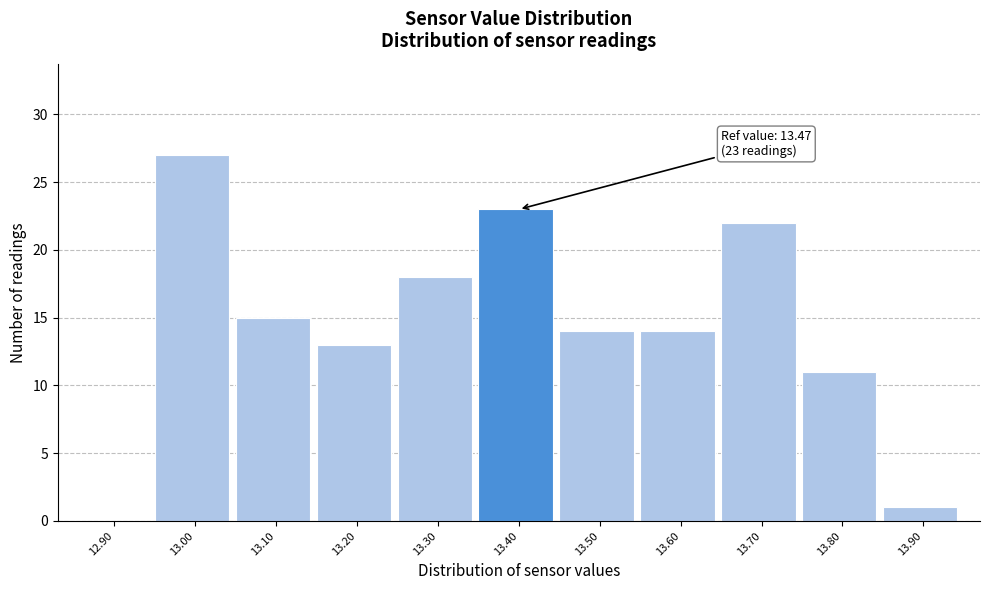

Reading left to right, what are all the values shown in this chart?

12.90=0	13.00=27	13.10=15	13.20=13	13.30=18	13.40=23	13.50=14	13.60=14	13.70=22	13.80=11	13.90=1